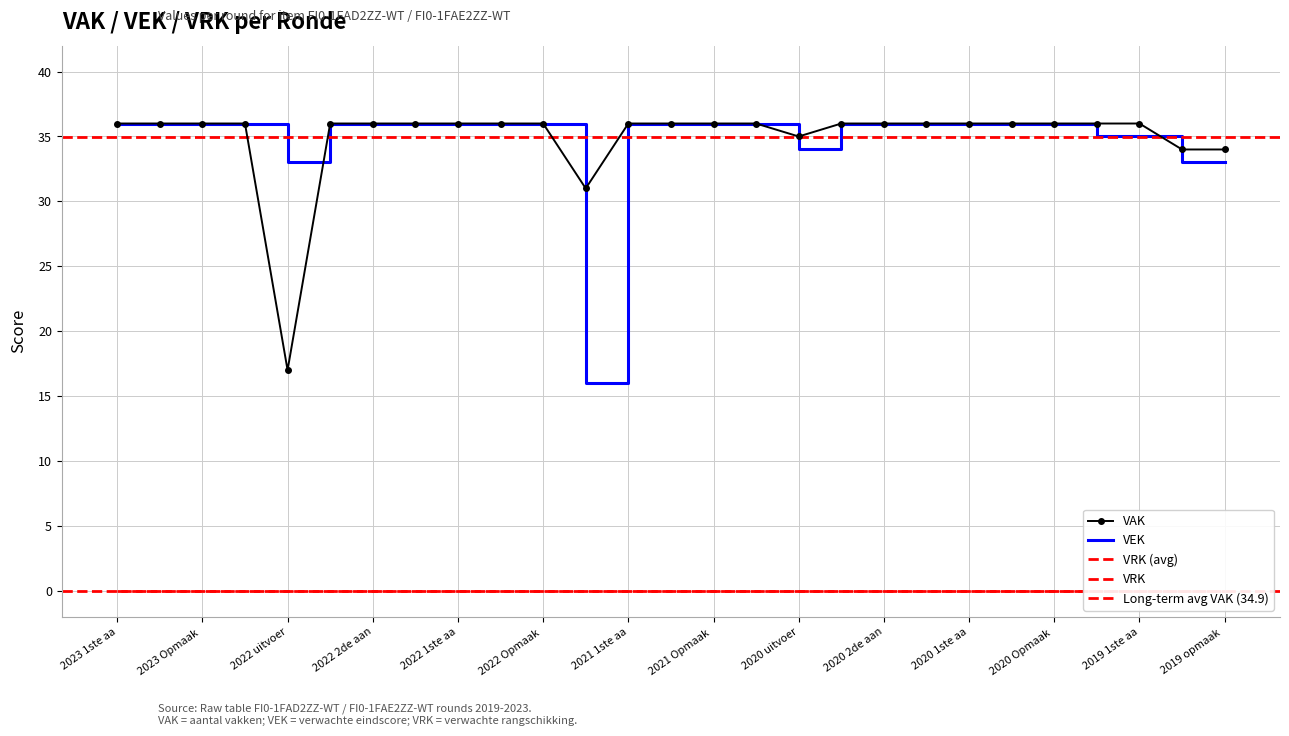

True or false: VAK has a value of 11 at 2019 1ste aa.

False